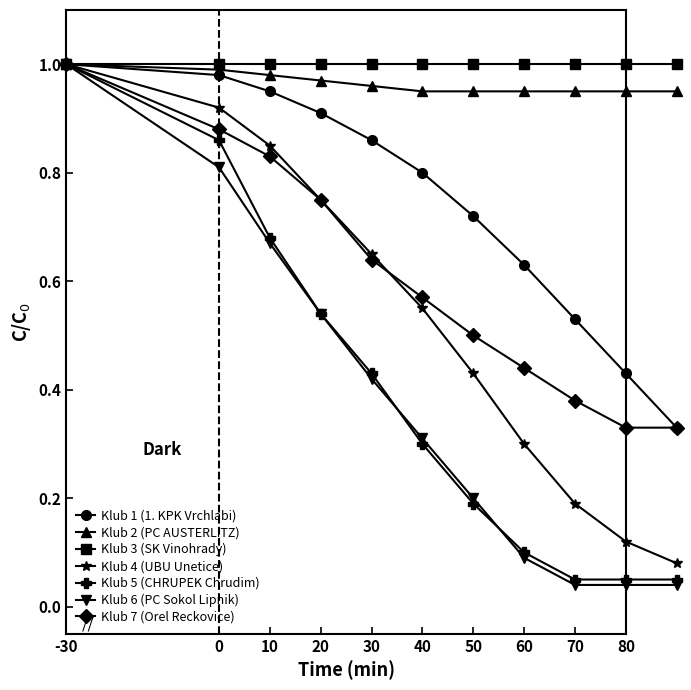

Does the chart have visible grid lines?

No